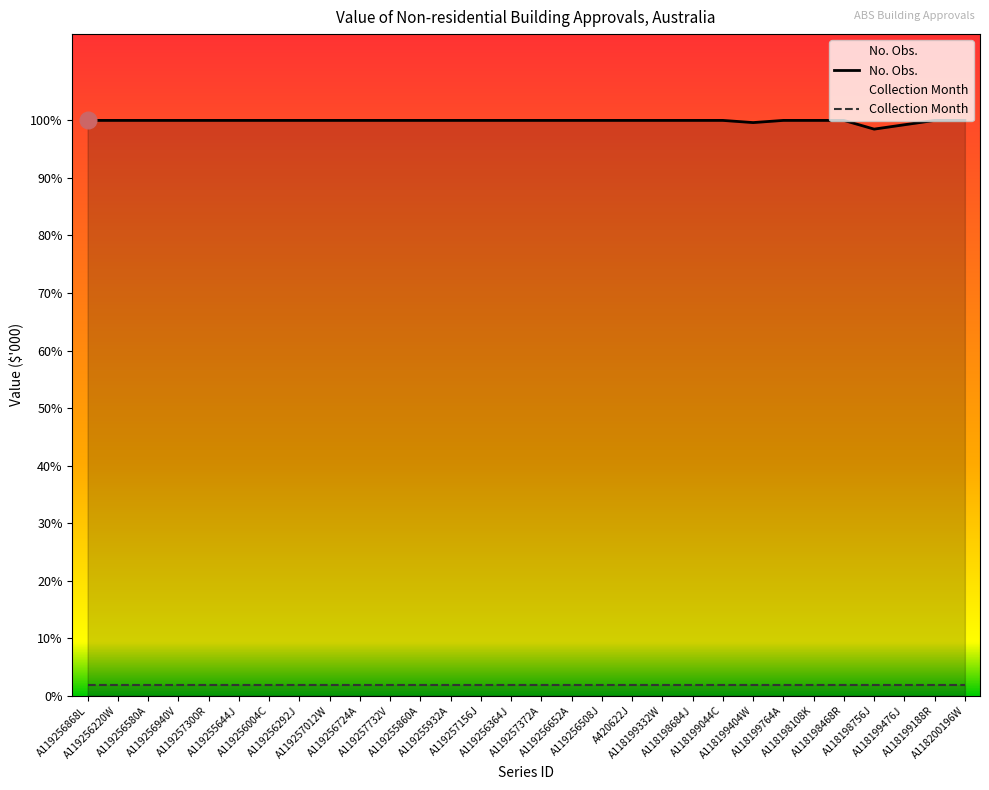

At which label does Collection Month reach its peak?

A119256868L